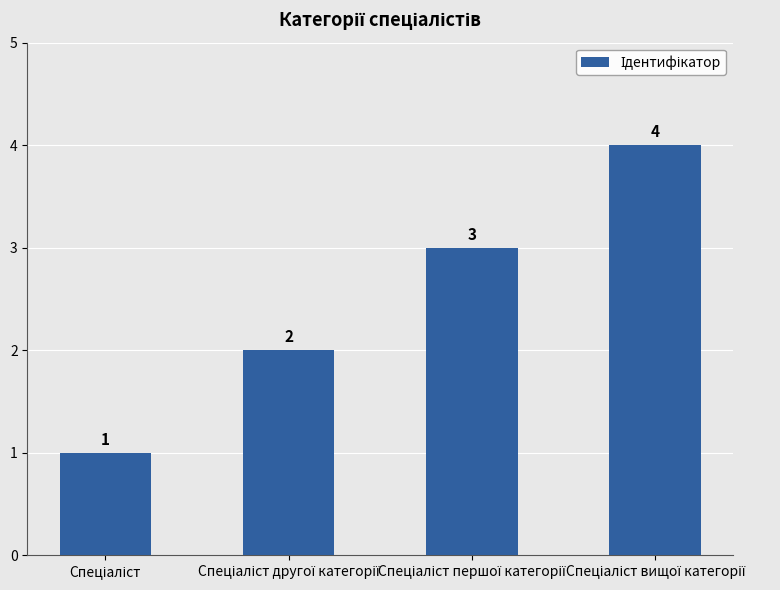

How many bars are there in total?

4